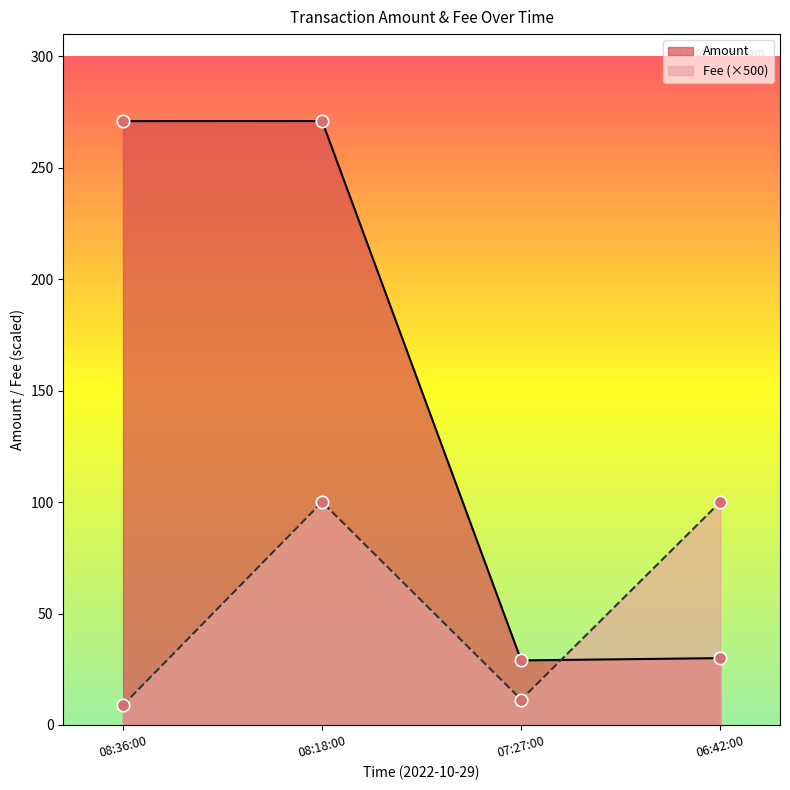

Which series has the largest total across all categories?

Amount